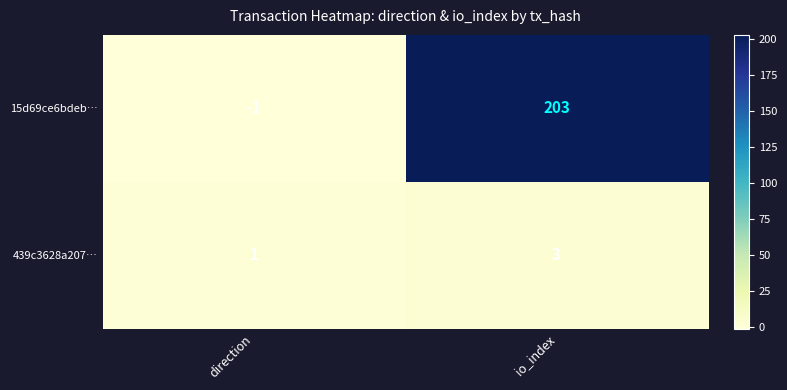

Which series has the largest total across all categories?

15d69ce6bdeb…